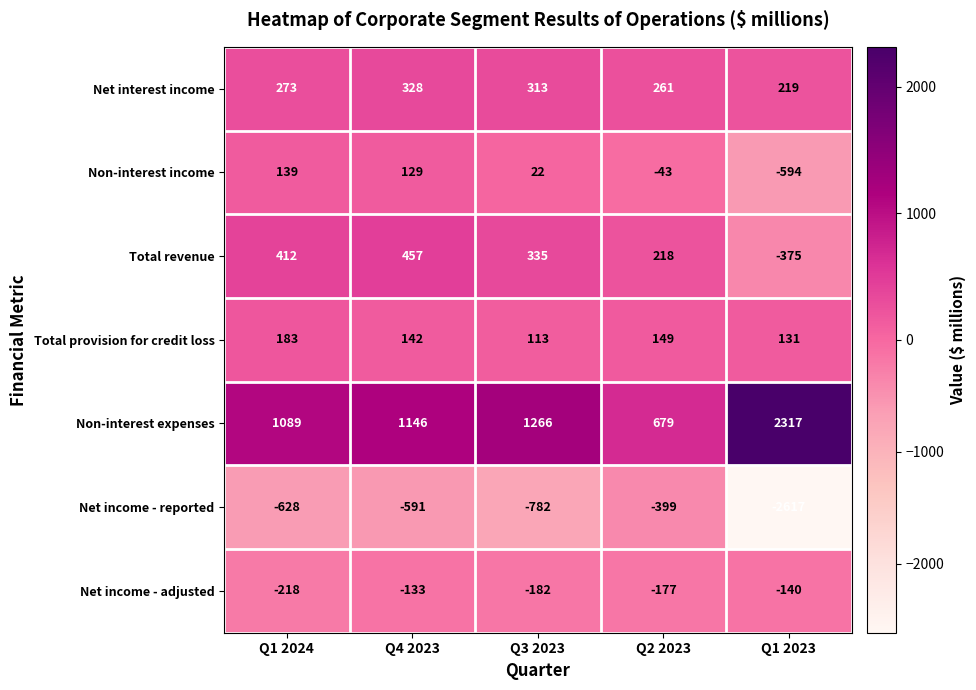

True or false: Total provision for credit loss has a value of 149 at Q2 2023.

True